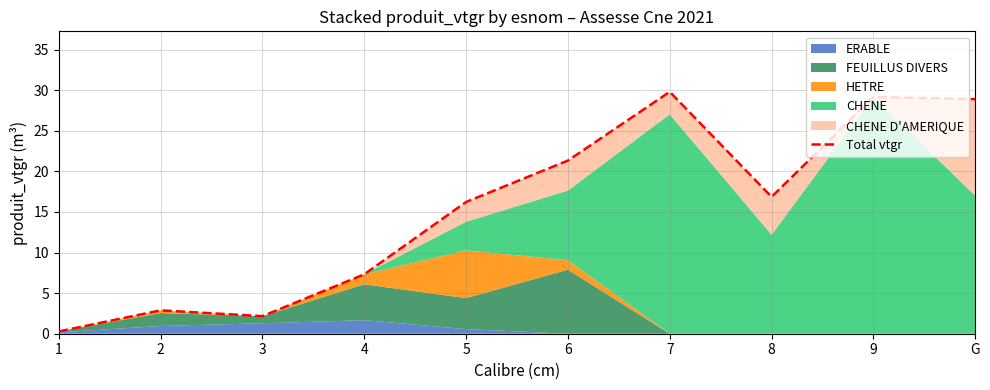

Reading right to left, what are all the values shown in this chart?

G=28.9	9=29.2	8=16.9	7=29.8	6=21.3	5=16.2	4=7.3	3=2.2	2=2.9	1=0.3